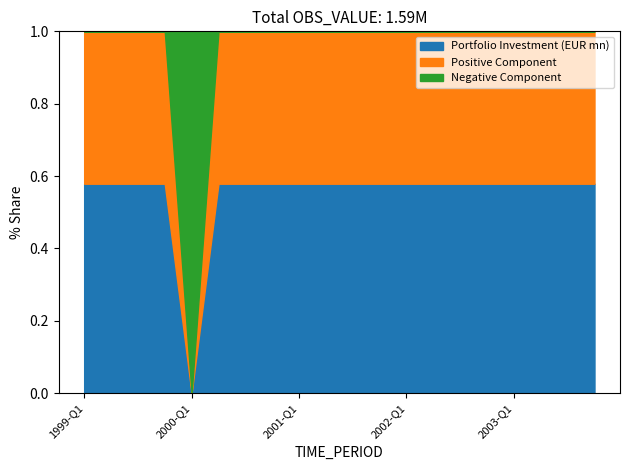

Does the chart have visible grid lines?

No